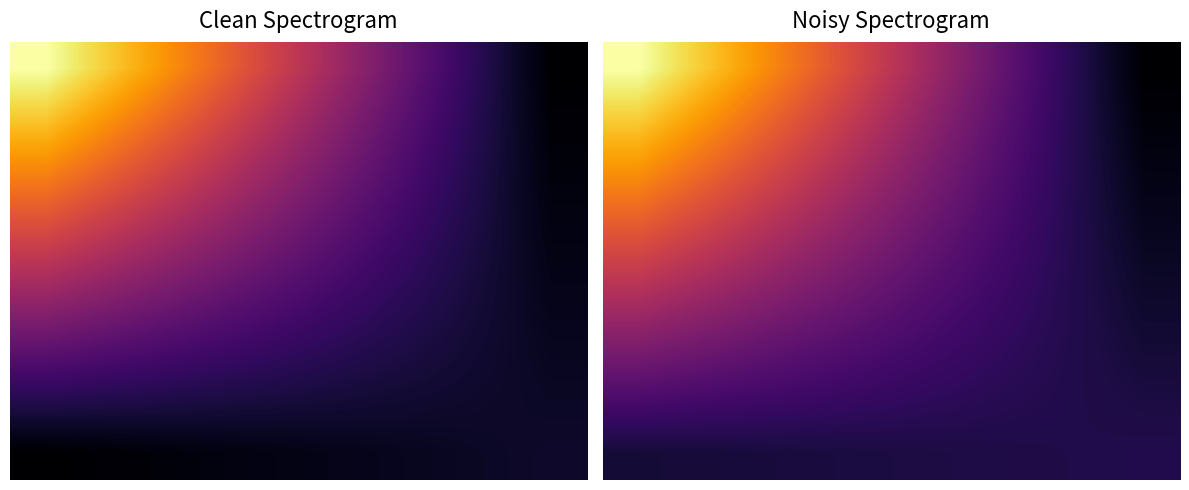

At how many categories does at least one series exceed 38?

5